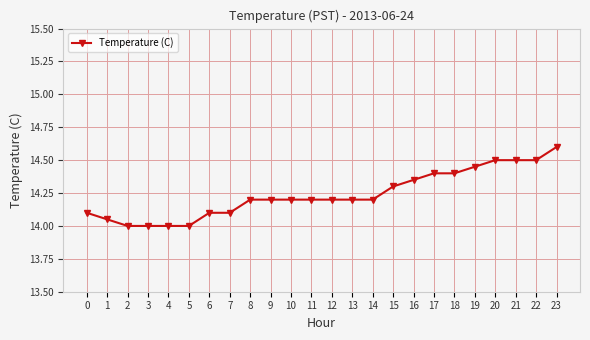

What is the difference between the maximum and minimum values?

0.6